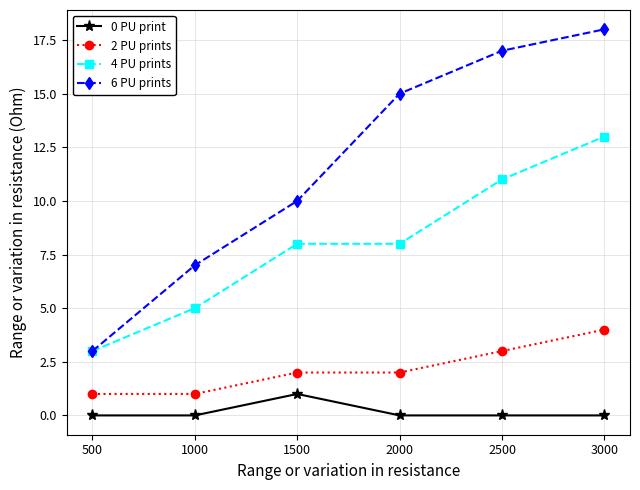

Is the value of 4 PU prints at 2500 greater than the value of 0 PU print at 2000?

Yes